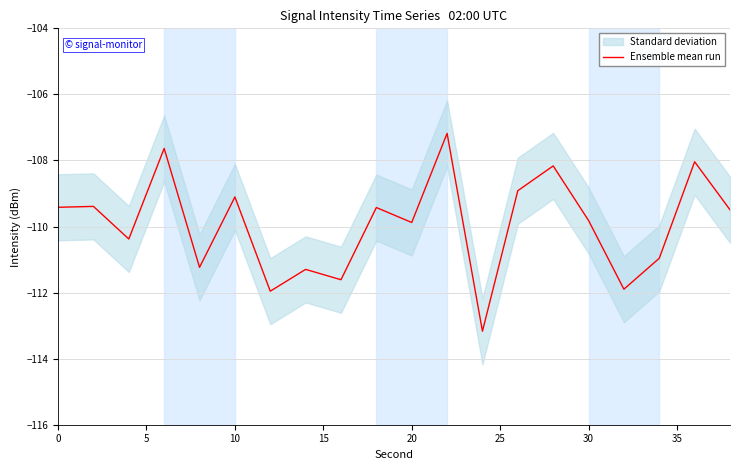

Does the chart display data point markers on the line(s)?

No